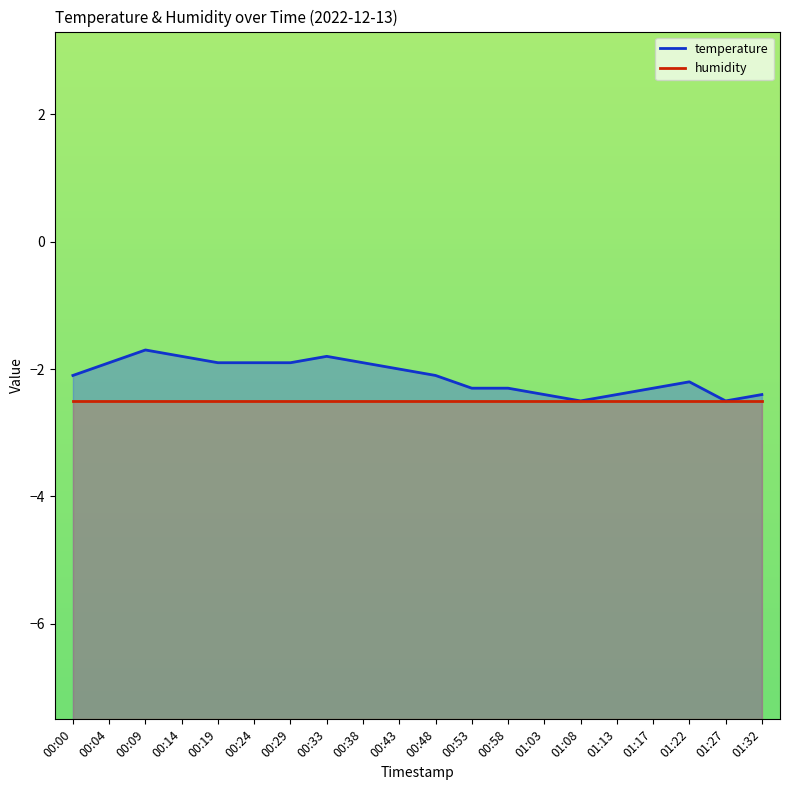

The value at 00:00 is -3.0. True or false?

False